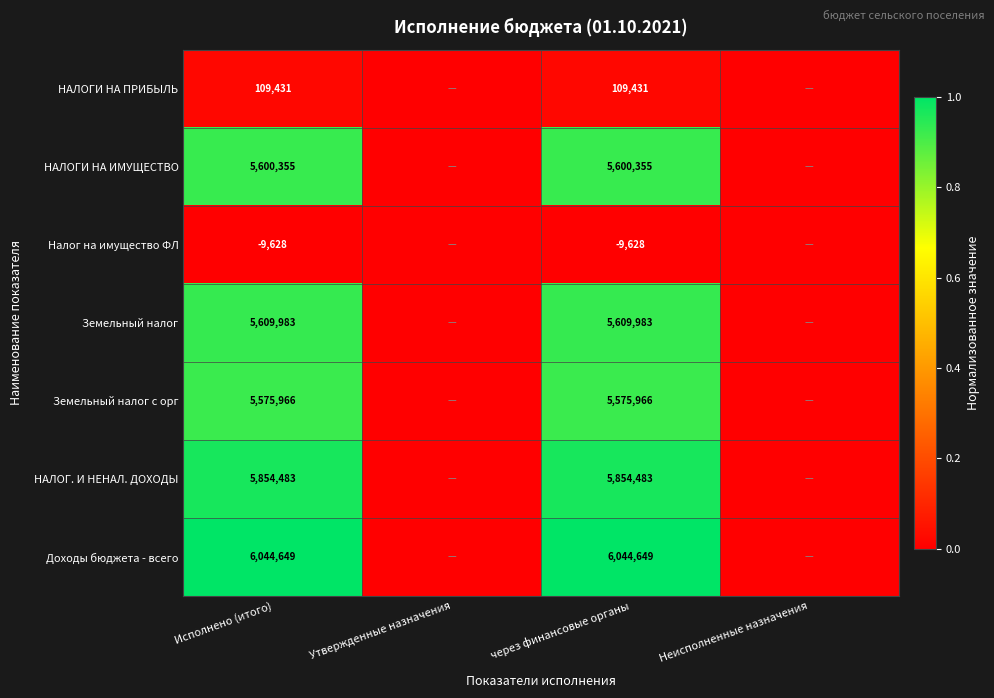

Is the value of НАЛОГИ НА ПРИБЫЛЬ at Исполнено (итого) greater than the value of Земельный налог at через финансовые органы?

No